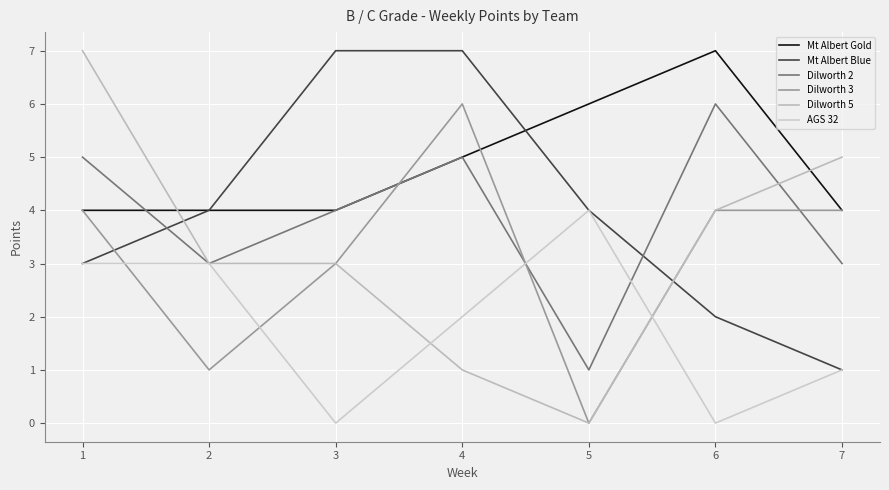

List the labels in order of Dilworth 2 value, largest first.

6, 1, 4, 3, 2, 7, 5